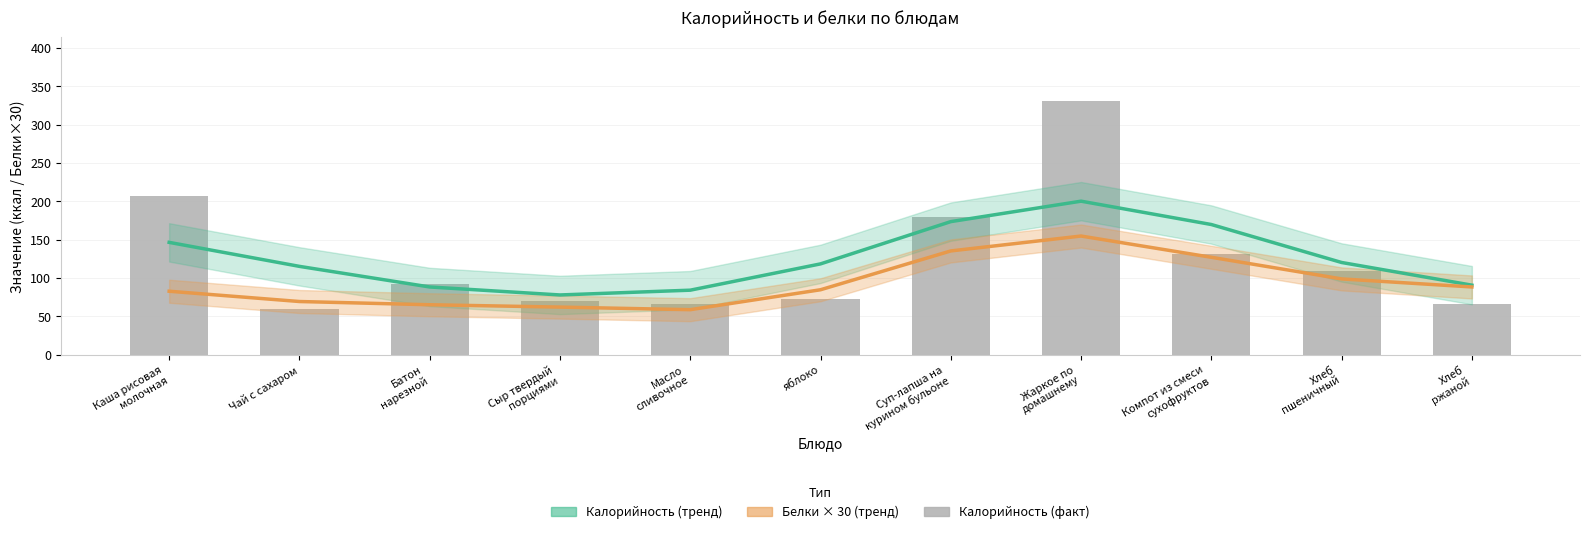

True or false: Калорийность (тренд) has a value of 118.3 at яблоко.

True